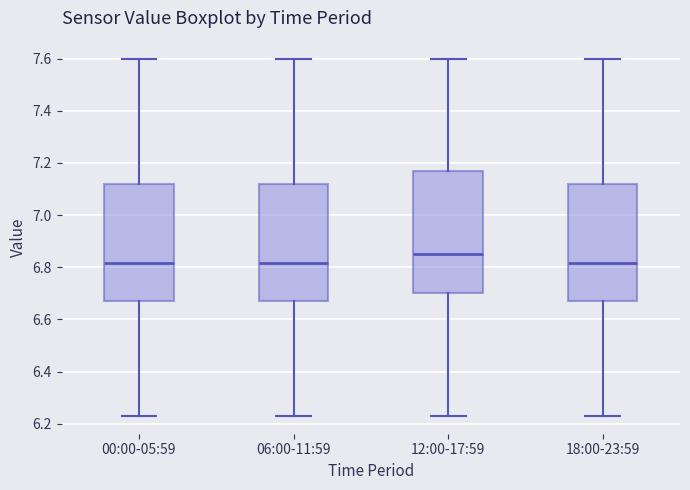

Comparing the boxes themselves (not the whiskers), which one is the tallest?

12:00-17:59